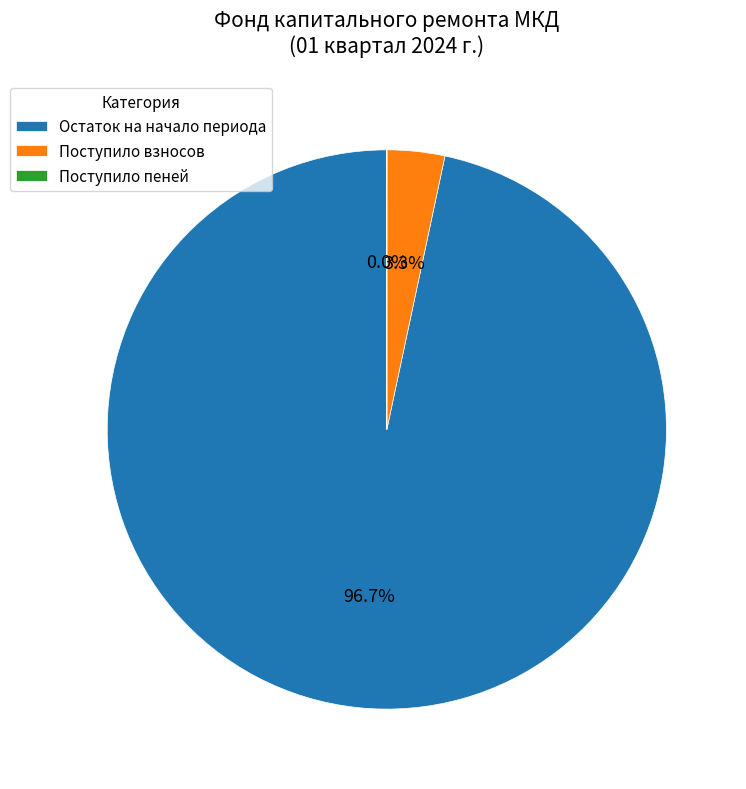

How much of the chart is everything except Поступило взносов?

96.7%